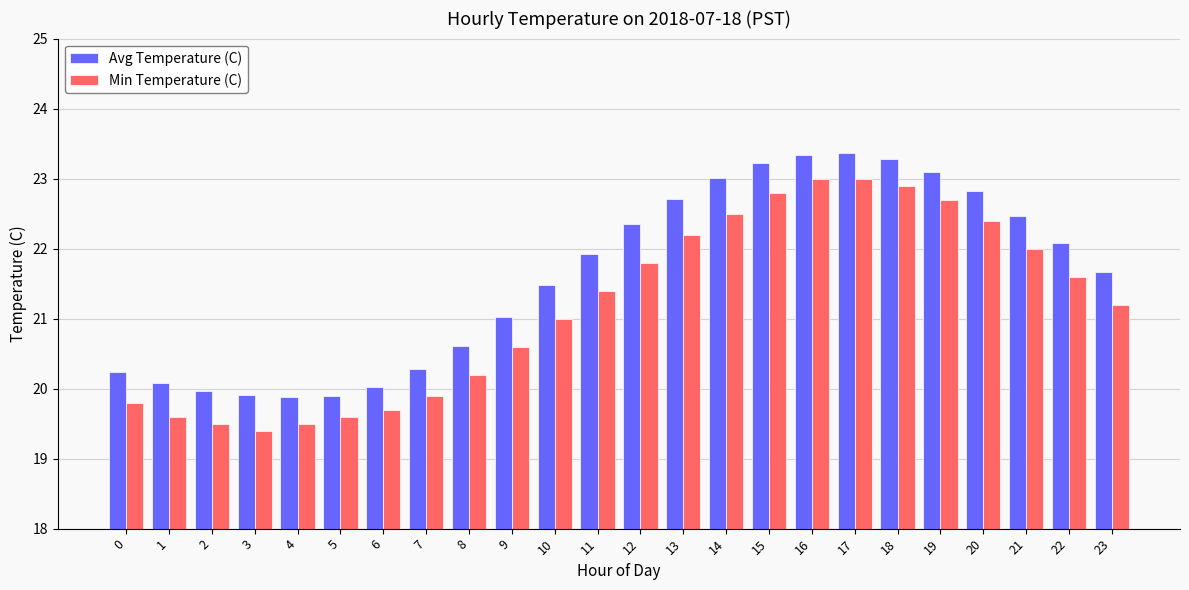

List the series in order of their peak value, lowest first.

Min Temperature (C), Avg Temperature (C)